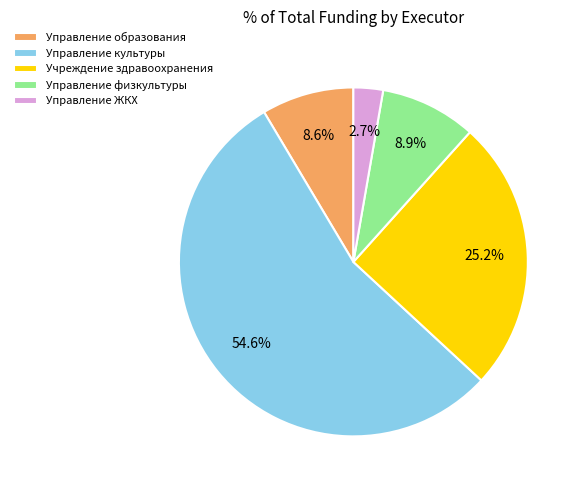

To the nearest percent, what portion does Управление культуры represent?

55%